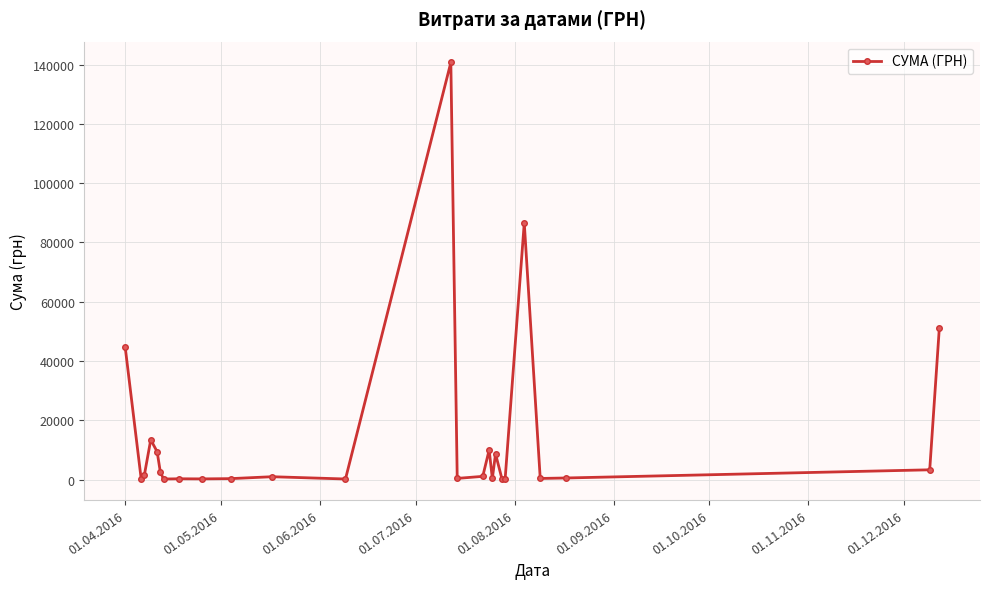

True or false: there are more than 0 points higher than both neighbors.

True